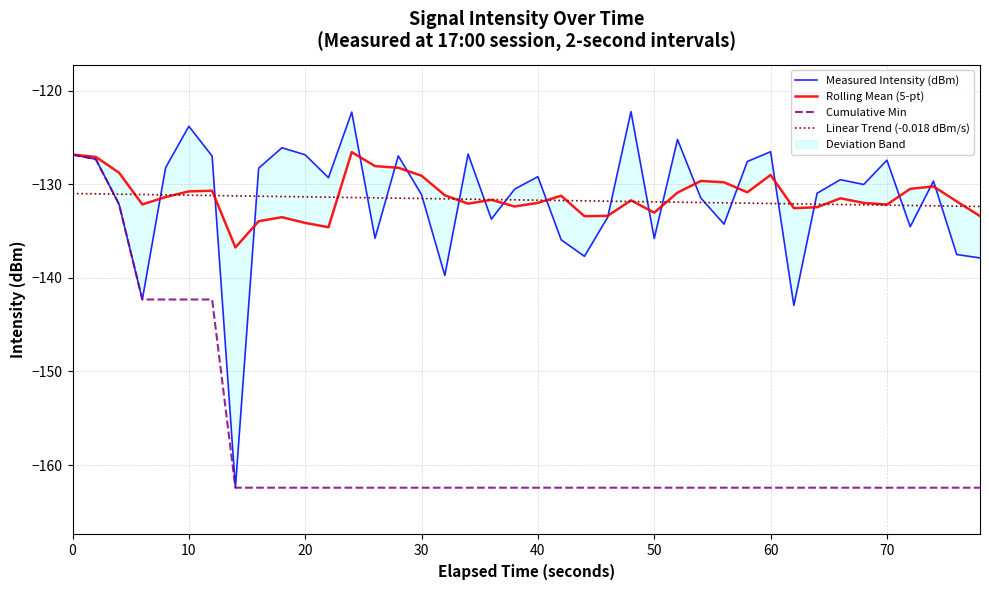

True or false: Cumulative Min and Linear Trend (-0.018 dBm/s) intersect in this chart.

True